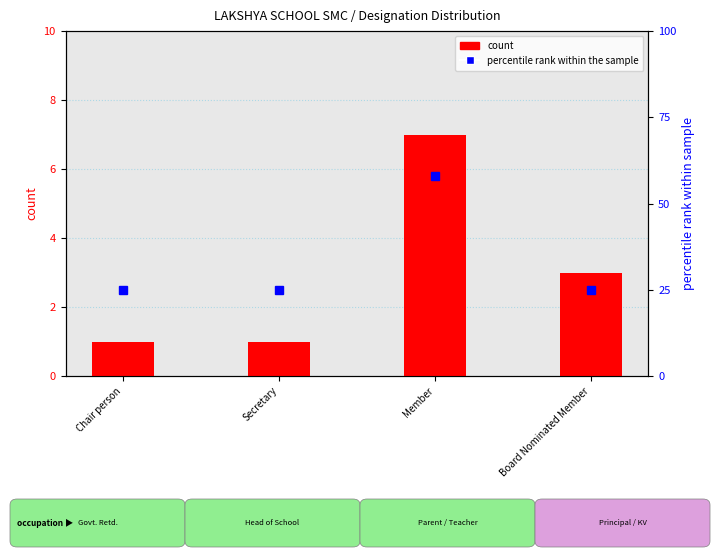

The value at Board Nominated Member is 3. True or false?

True